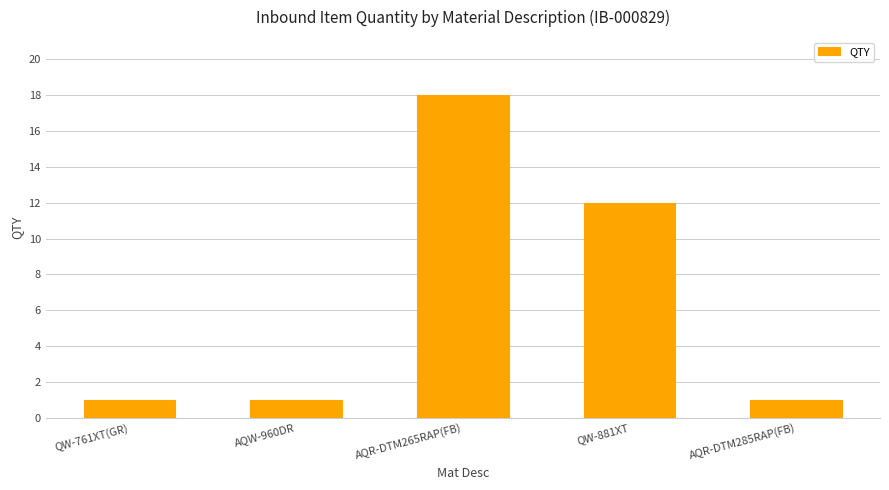

Which has a higher value, AQR-DTM265RAP(FB) or QW-881XT?

AQR-DTM265RAP(FB)